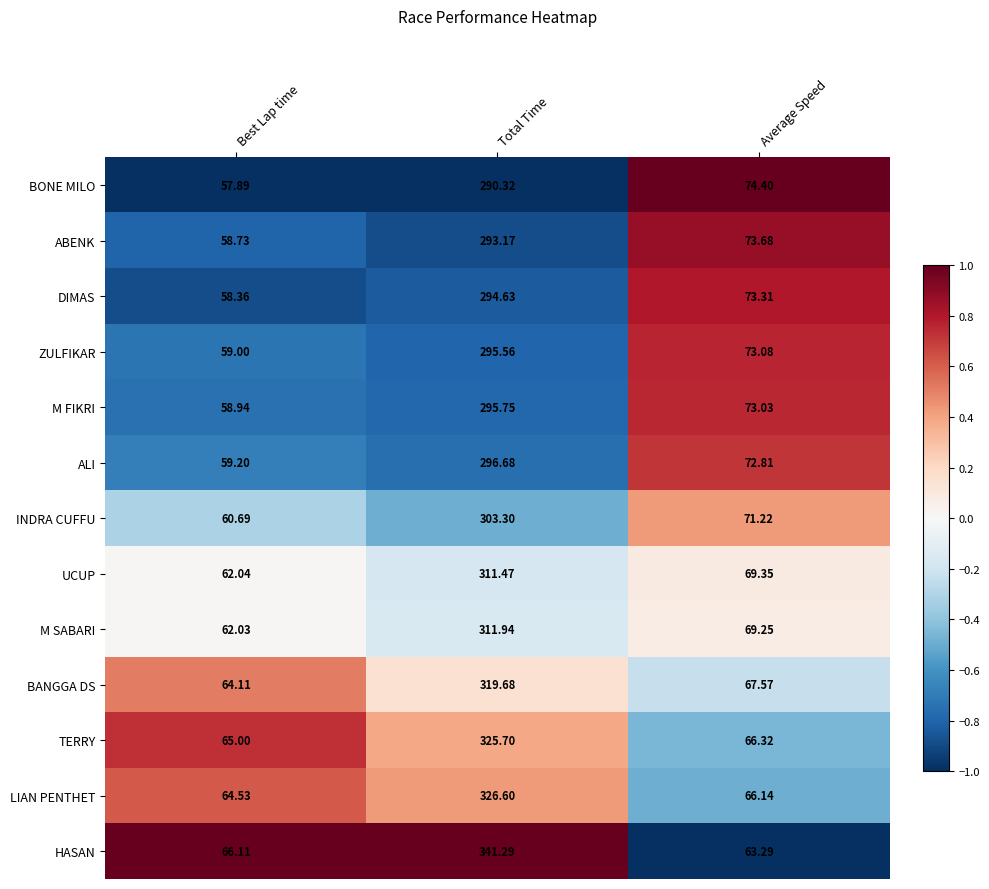

Which series has the largest range (max minus min)?

HASAN